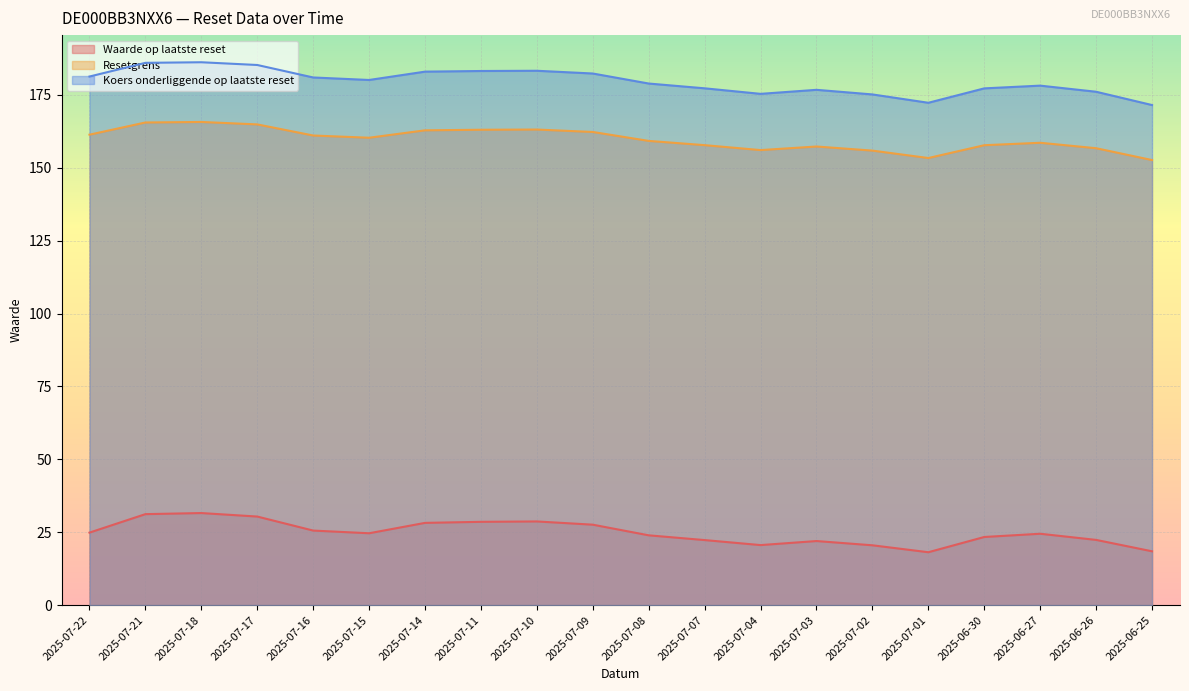

How many data points in Waarde op laatste reset are above 24?

11